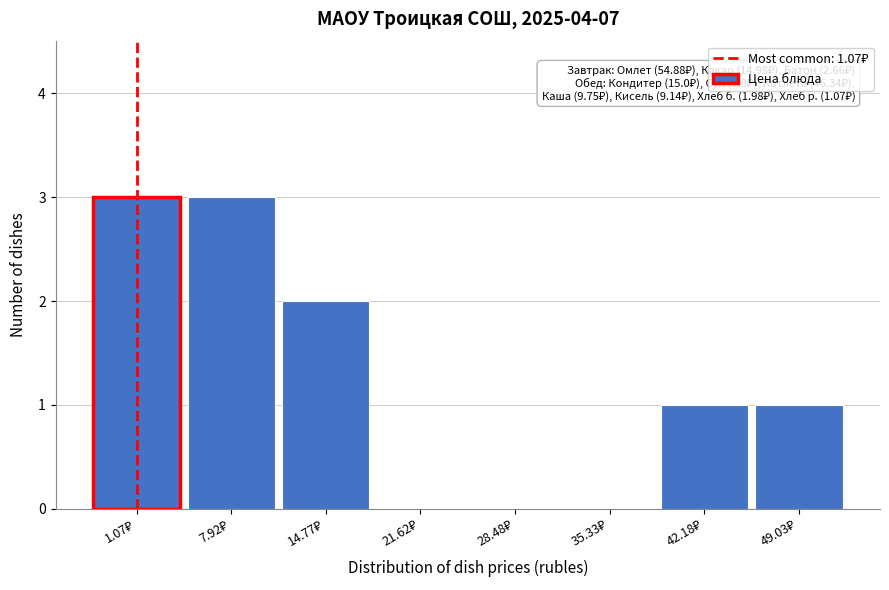

What is the greatest value displayed?

3